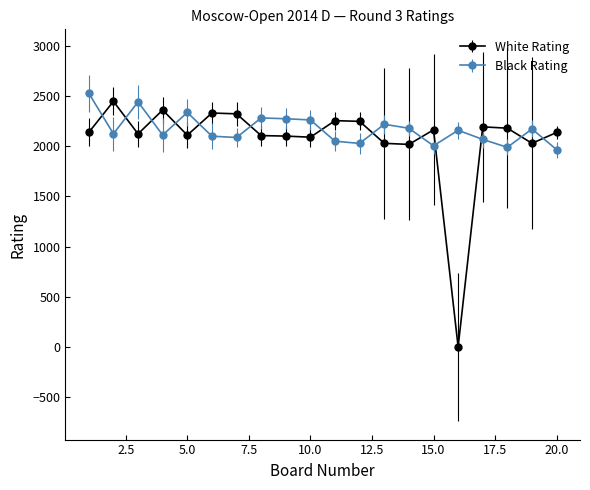

What is the average value of the White Rating series?

2069